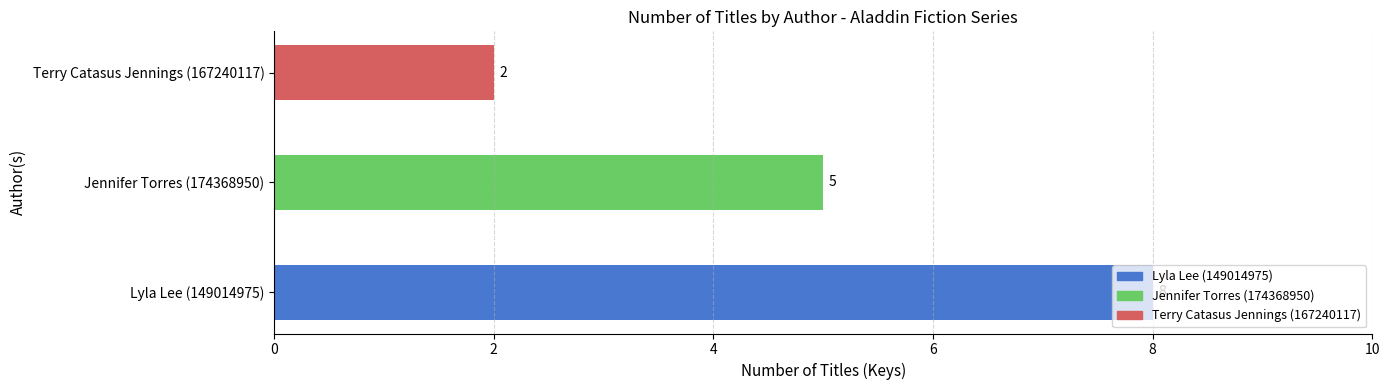

Approximately how many times larger is the value at Jennifer Torres (174368950) compared to Terry Catasus Jennings (167240117)?

2.5